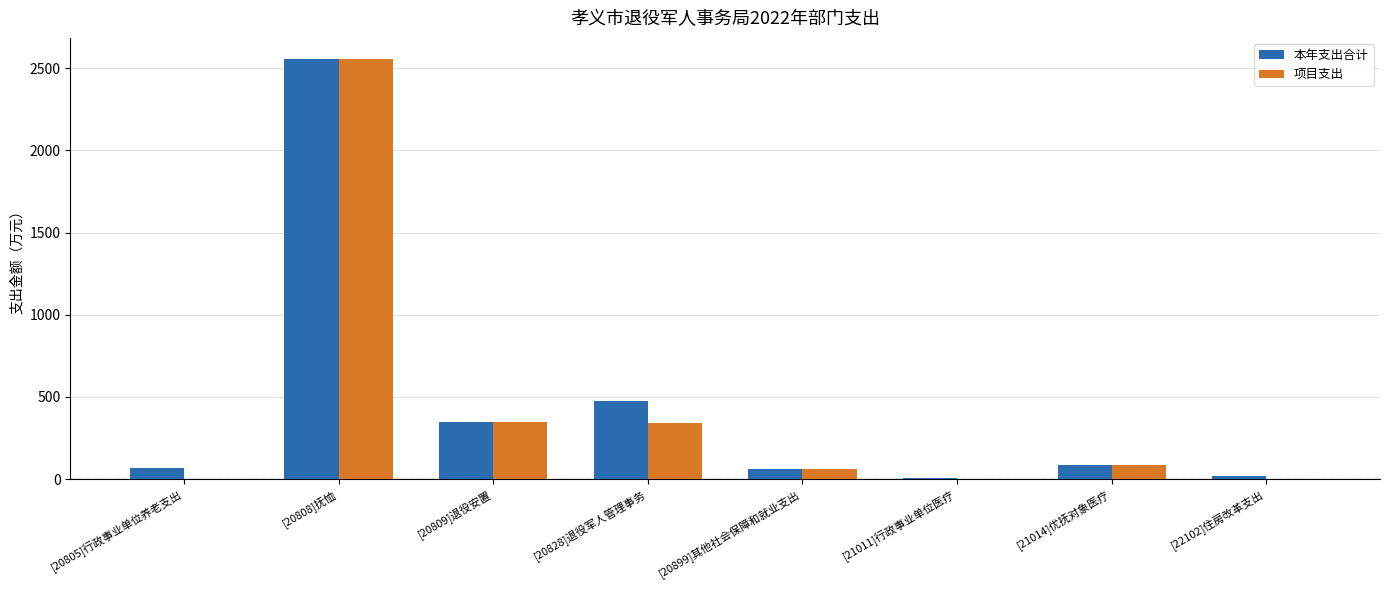

Which series has the largest total across all categories?

本年支出合计